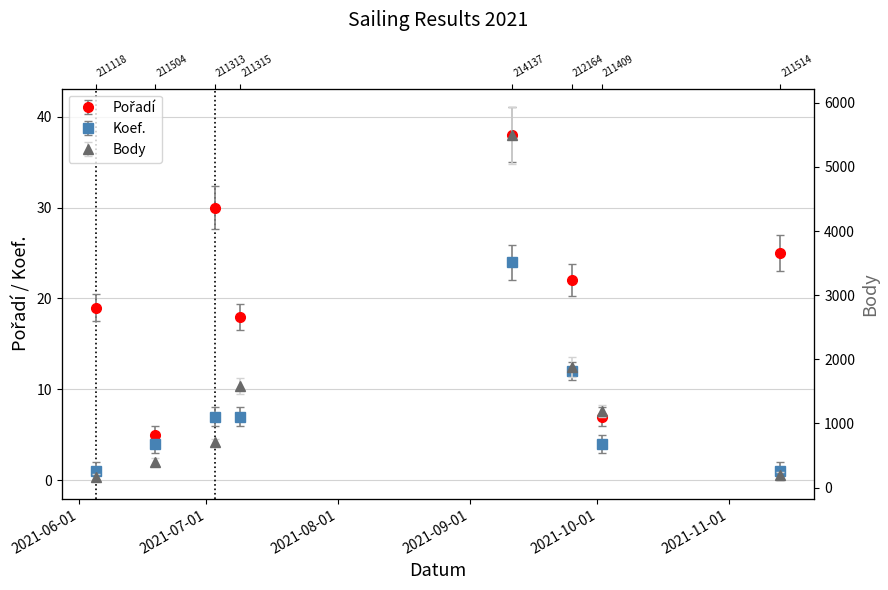

What are all the series names shown in the legend?

Pořadí, Koef., Body